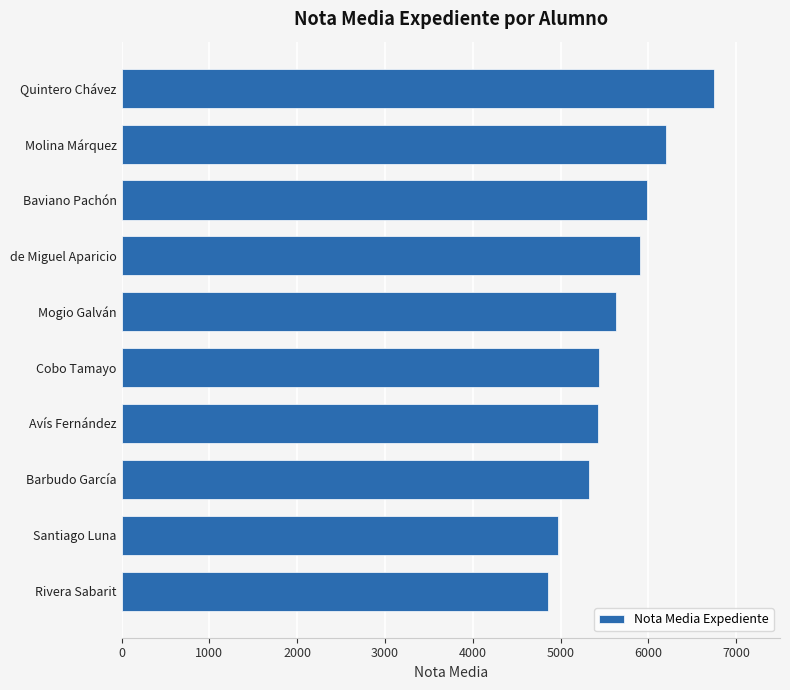

Does the chart contain stacked bars?

No